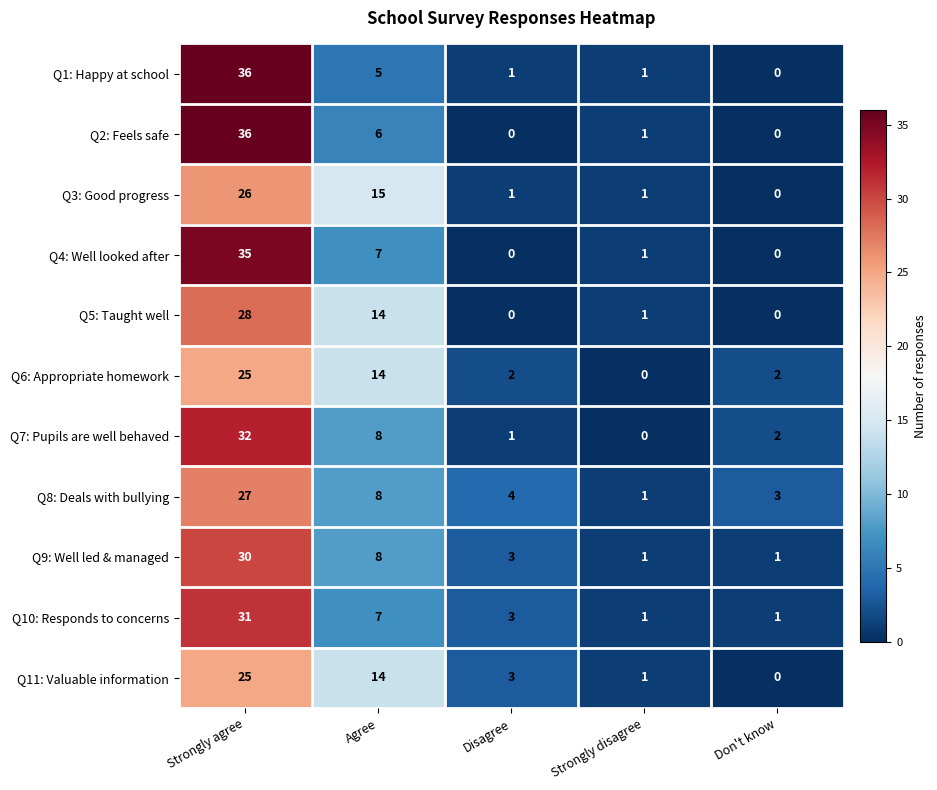

At which label is Q9: Well led & managed closest to 15?

Agree